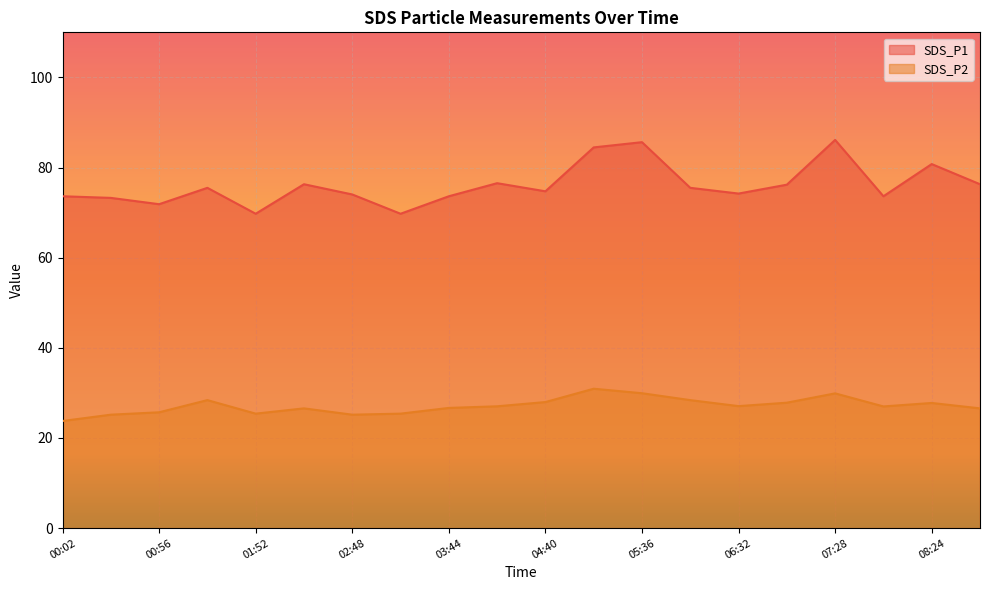

Which series has the largest total across all categories?

SDS_P1